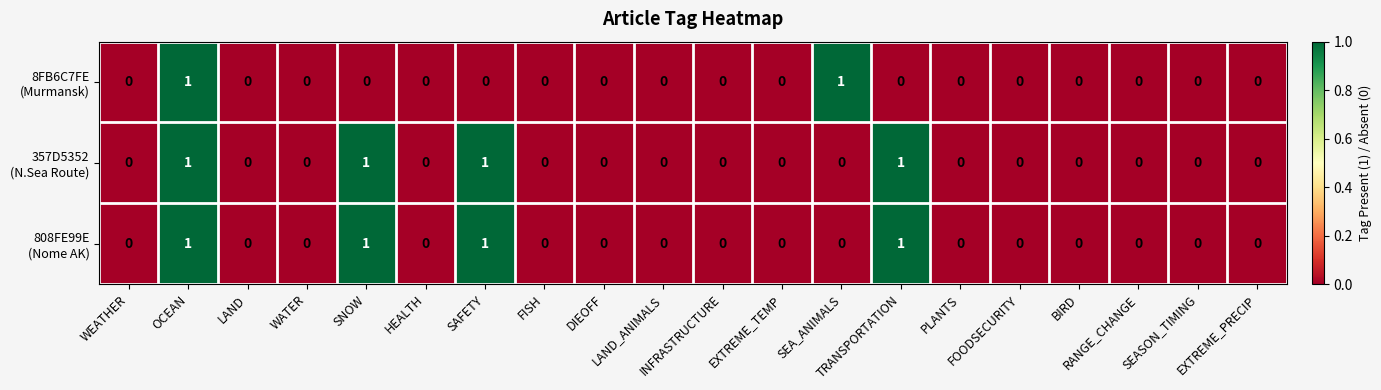

How many series are shown in this chart?

3